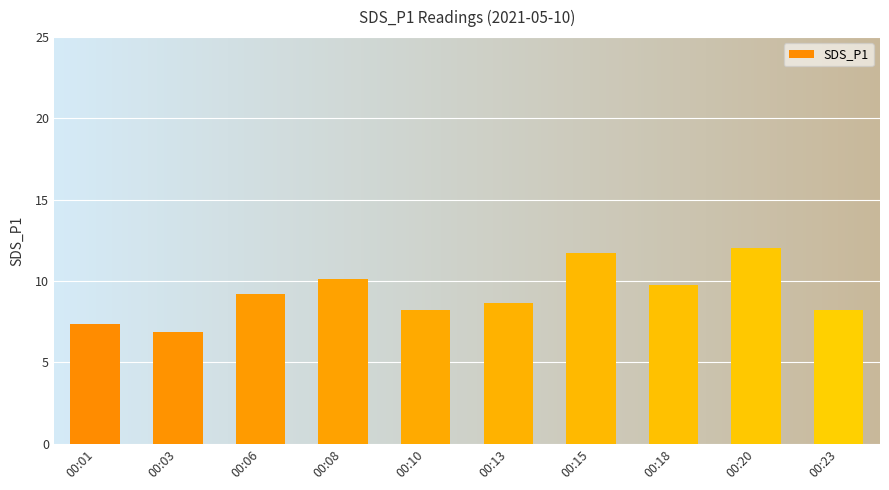

Which label corresponds to the largest value in the chart?

00:20